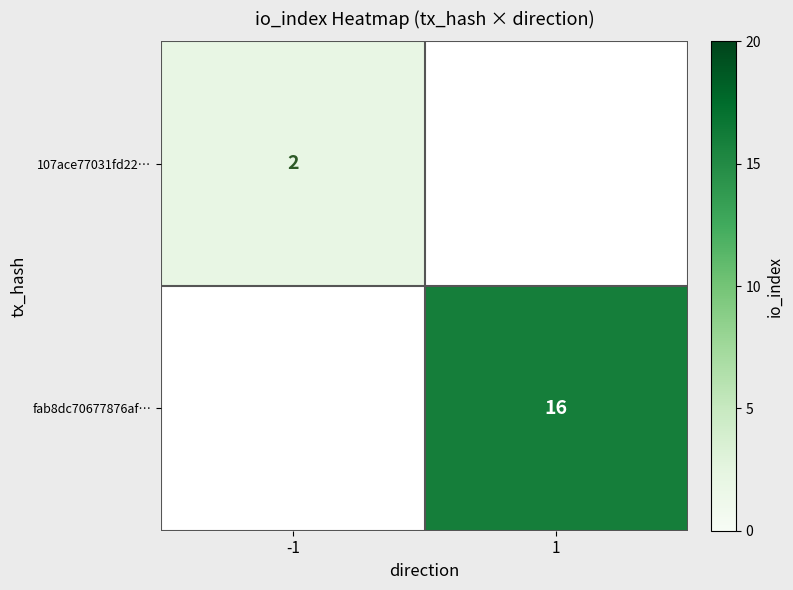

The value of fab8dc70677876af… at 1 is 28. True or false?

False